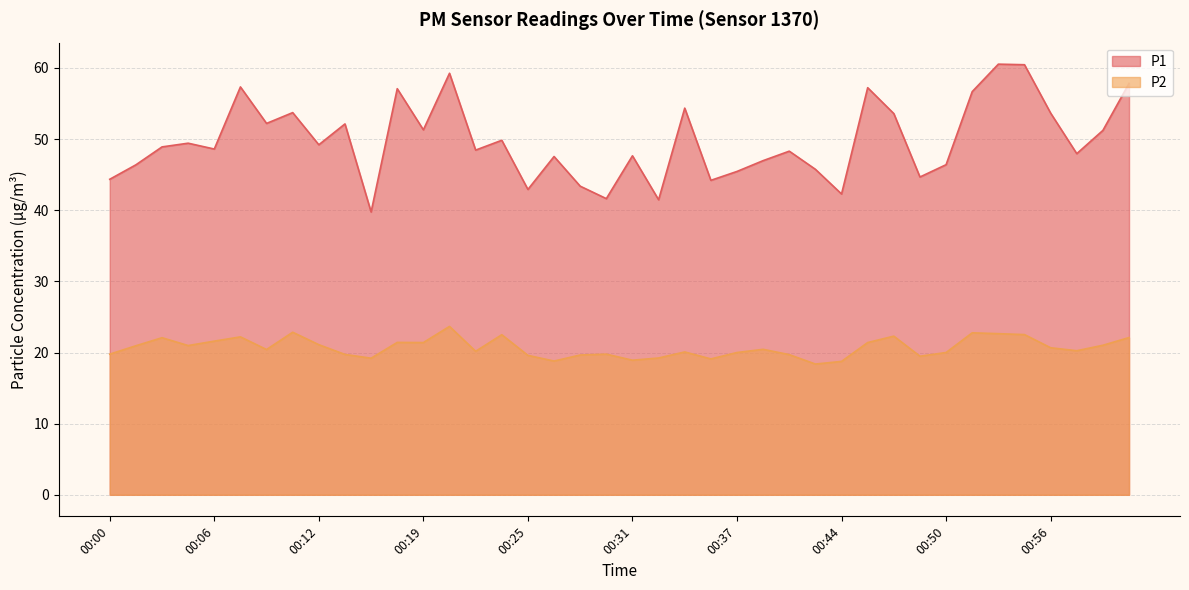

What are all the series names shown in the legend?

P1, P2